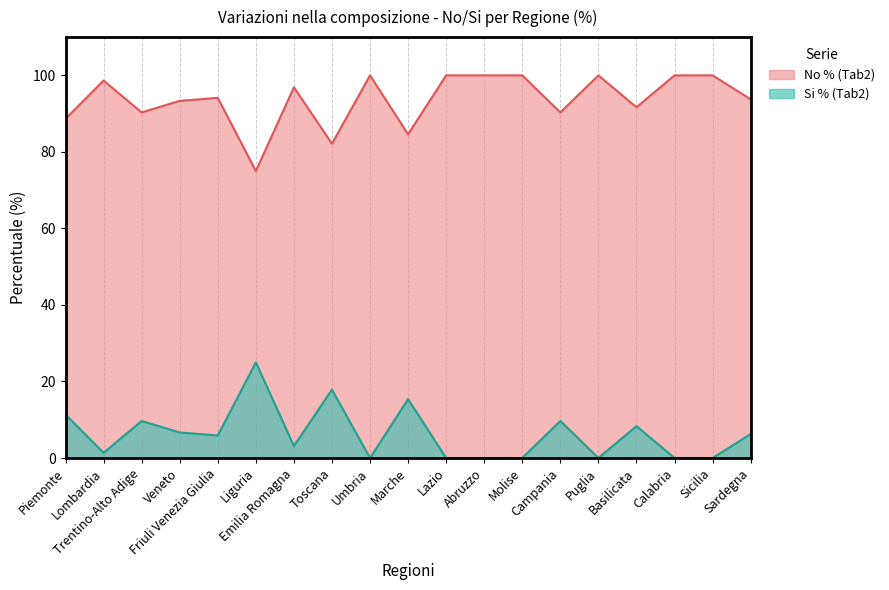

At how many categories does at least one series exceed 64?

19